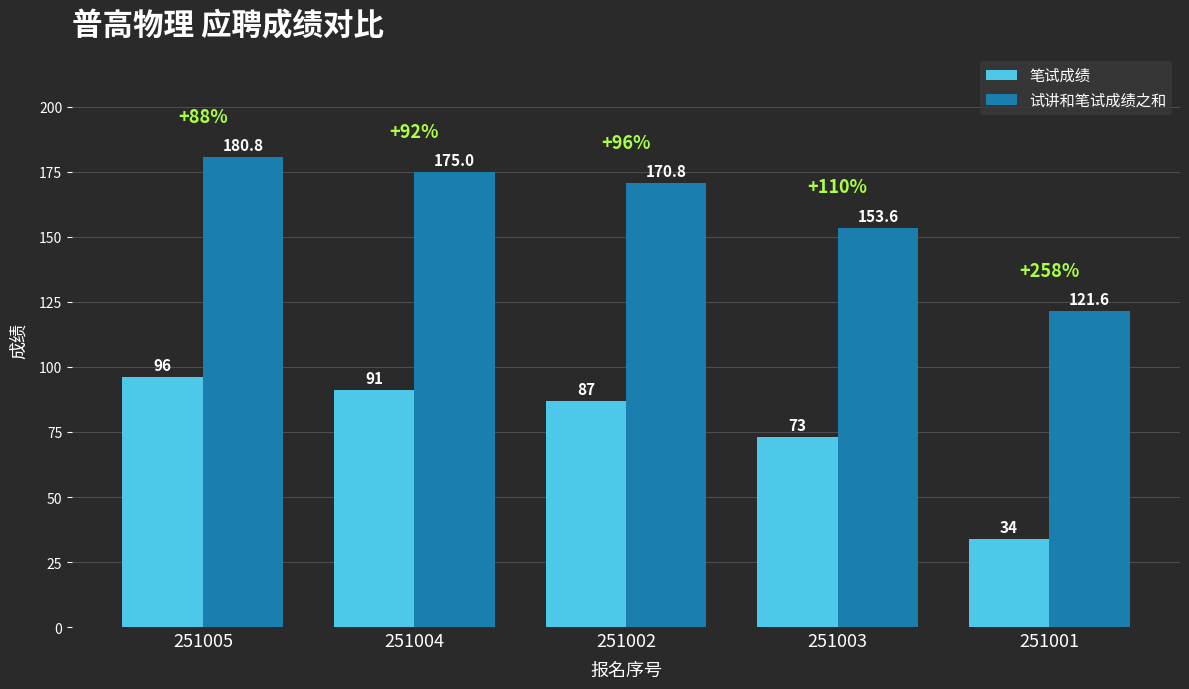

At how many categories does at least one series exceed 68?

5